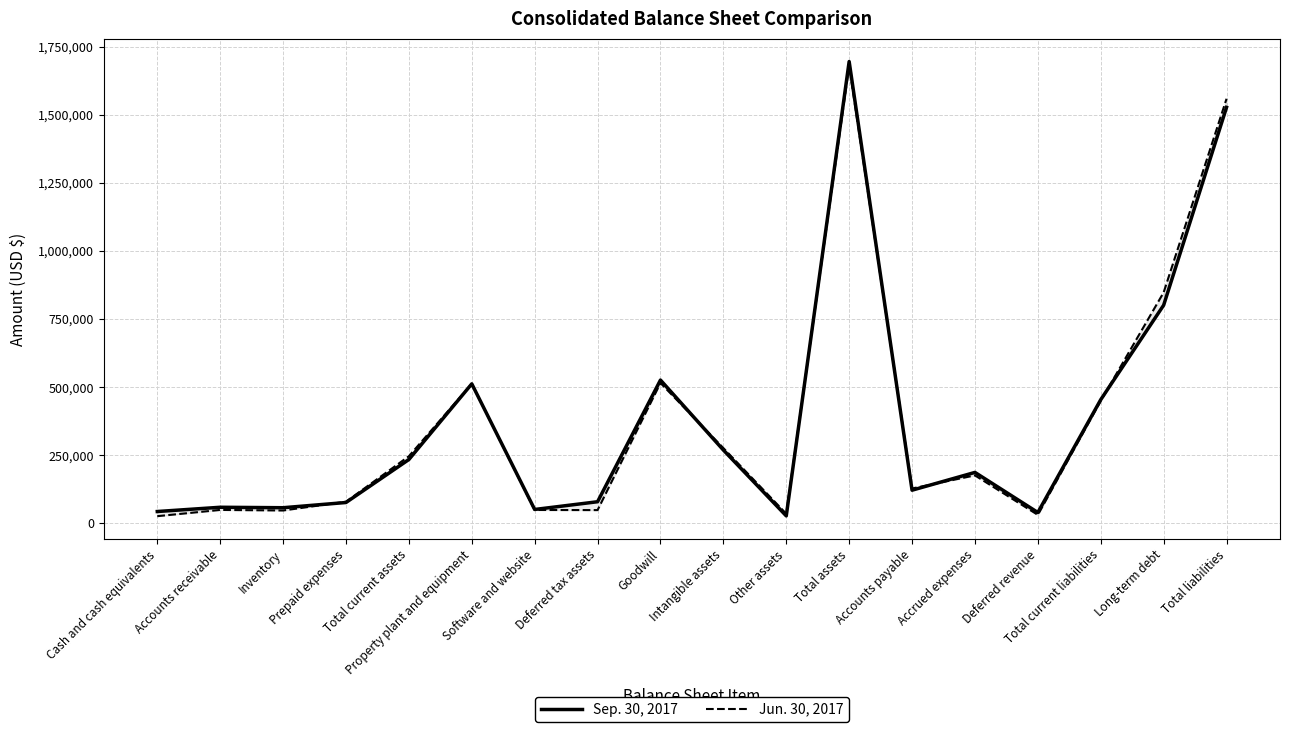

Where is Jun. 30, 2017 nearest to the value 852783?

Long-term debt